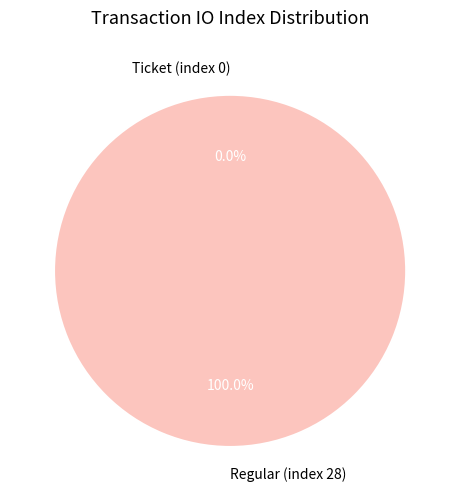

What is the total percentage of Regular (index 28) and Ticket (index 0)?

100.0%